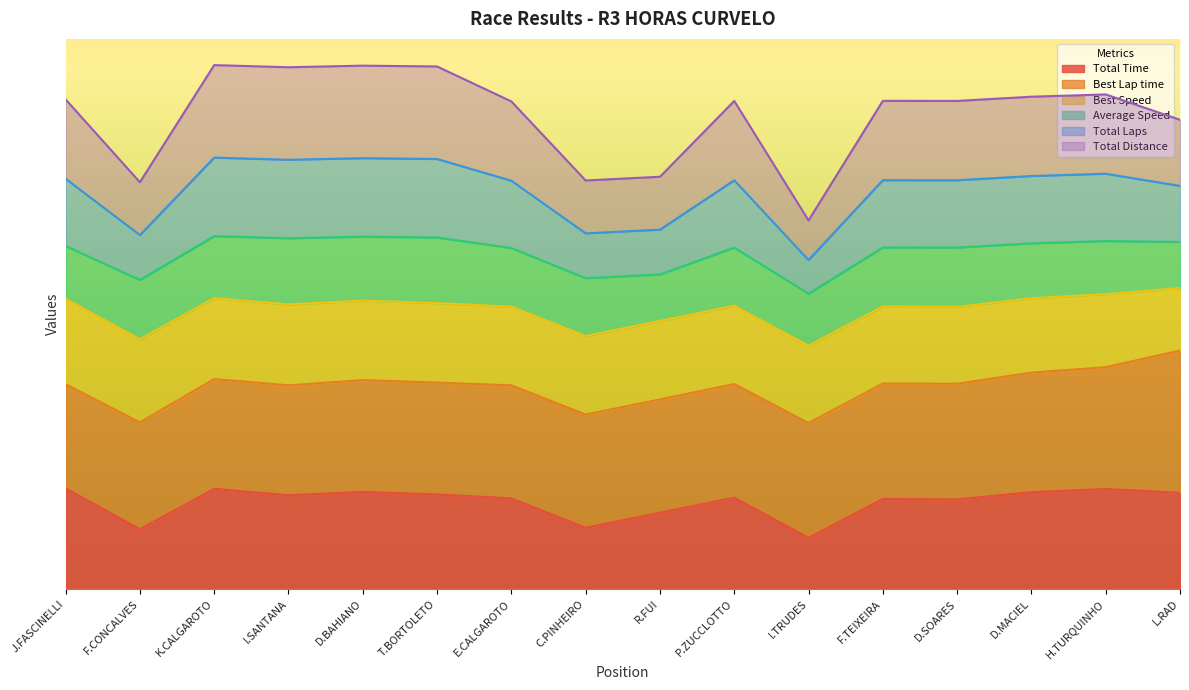

What is the sum of the Total Time values at D.BAHIANO and P.ZUCCLOTTO?

252.8